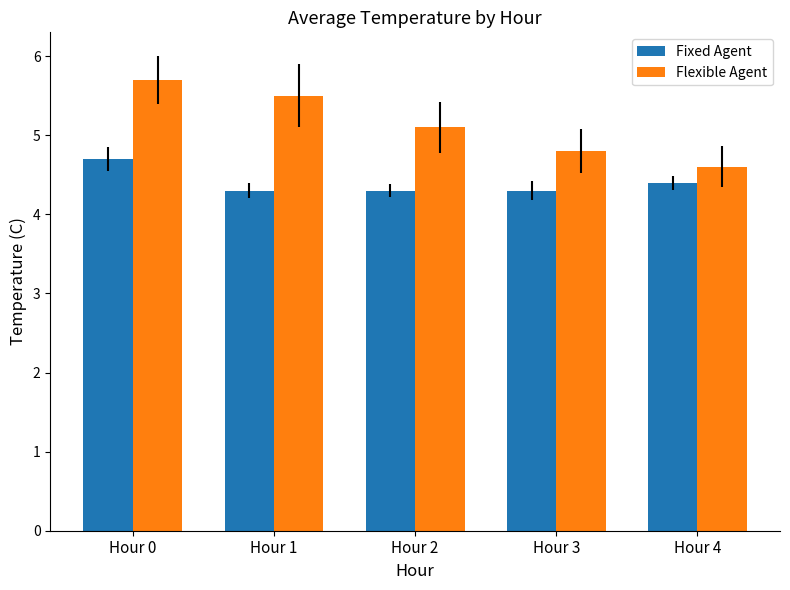

What is the approximate value of Flexible Agent at Hour 0?

5.7